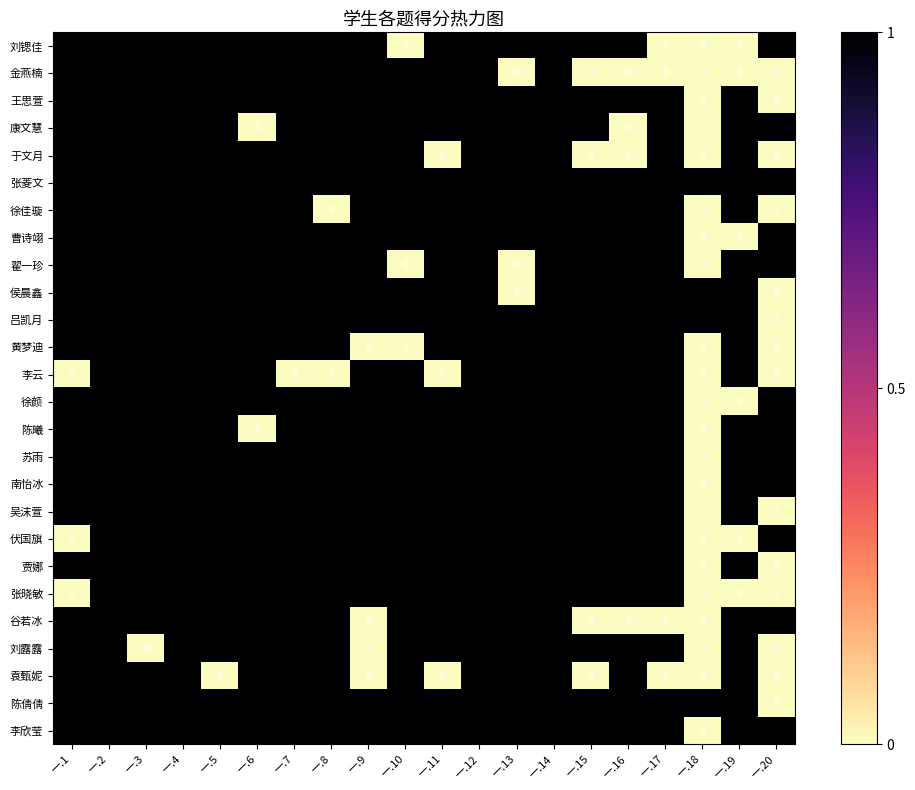

Where is 苏雨 nearest to the value 0?

一.18